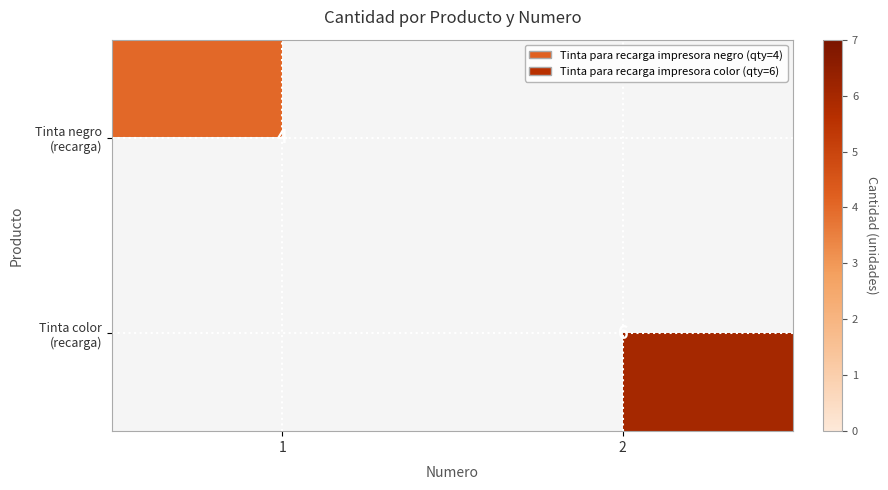

List the series in order of their overall mean, lowest first.

Tinta negro (recarga), Tinta color (recarga)